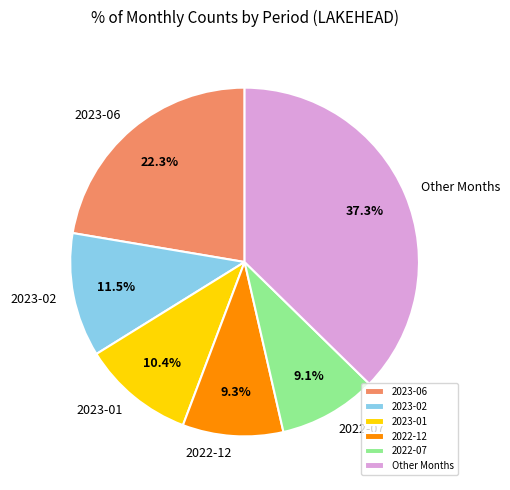

To the nearest percent, what is the difference between the largest and smallest slice percentages?

28%